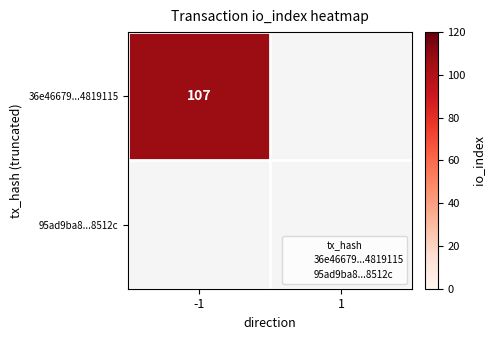

Reading right to left, what are all the values shown in this chart?

36e46679ff2ef94f16fe85b3d53db1ec4819115: io_index=107	direction=-1
95ad9ba8e06776463dc35592de82488ac88512c: io_index=0	direction=1